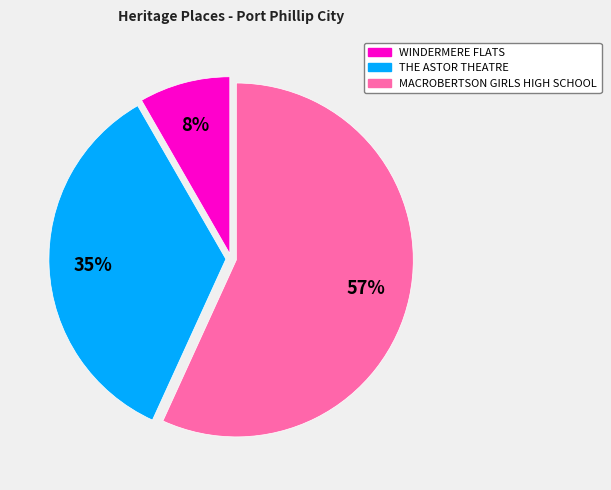

How many segments does this pie chart have?

3